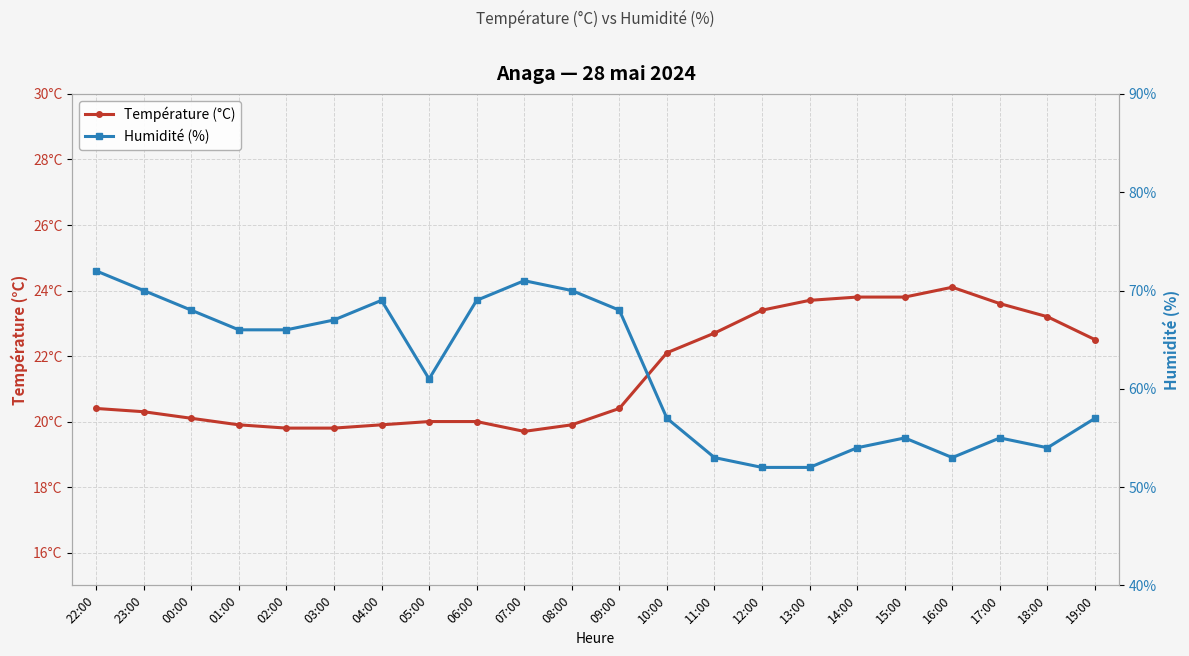

Which has a higher value, 09:00 or 08:00?

09:00